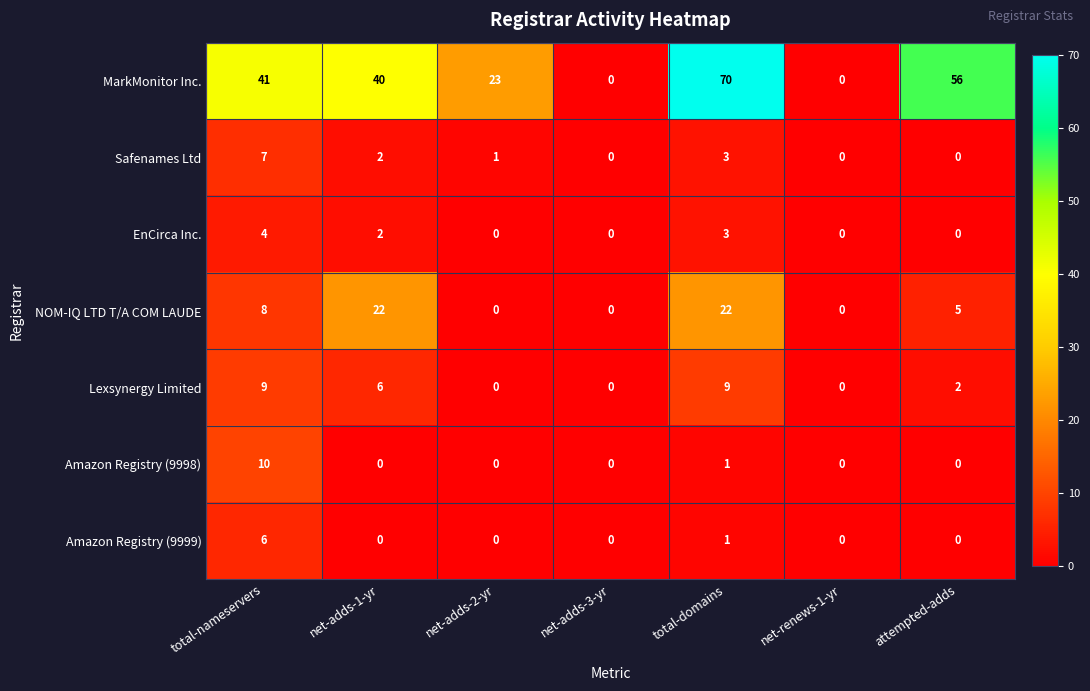

How many Amazon Registry (9998) values are between 0 and 1?

6